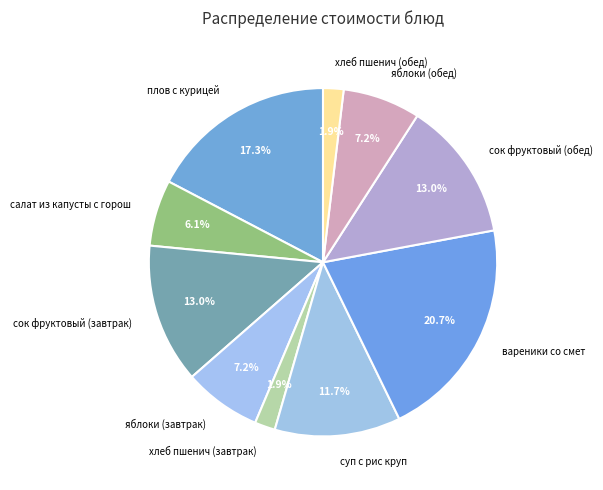

Which category has the biggest portion of the pie?

вареники со смет